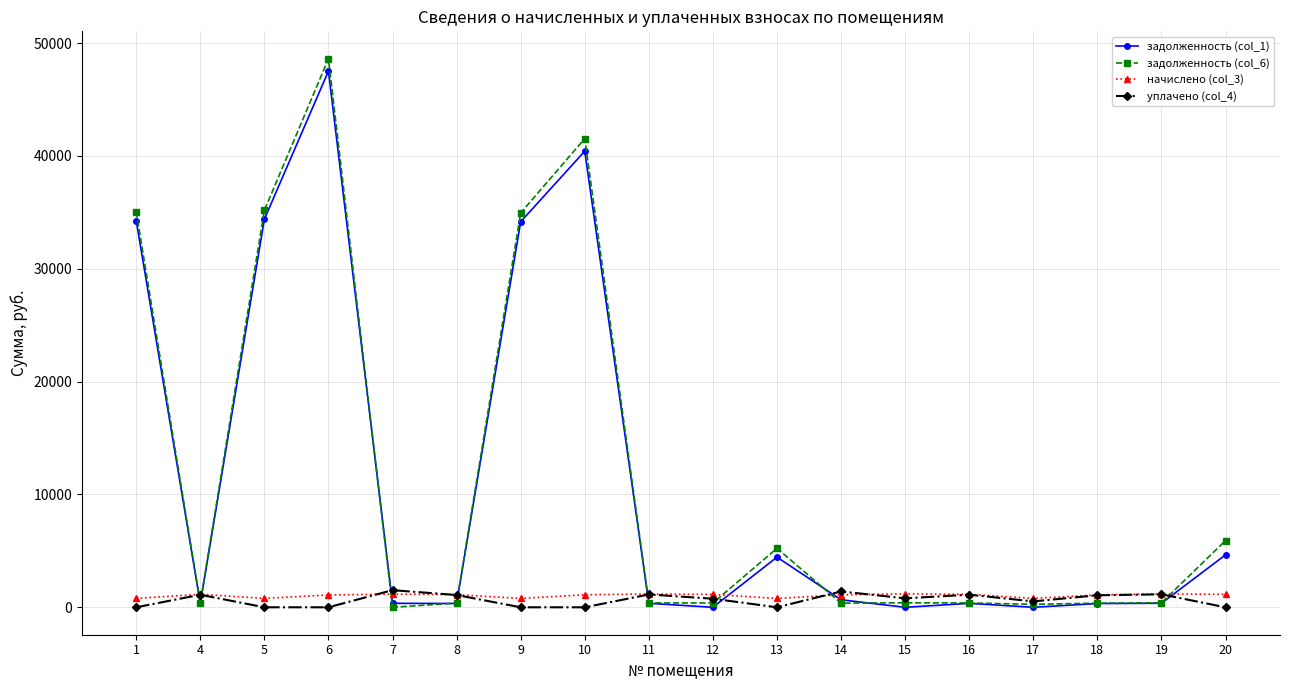

What is the approximate value of уплачено (col_4) at 7?

1518.5